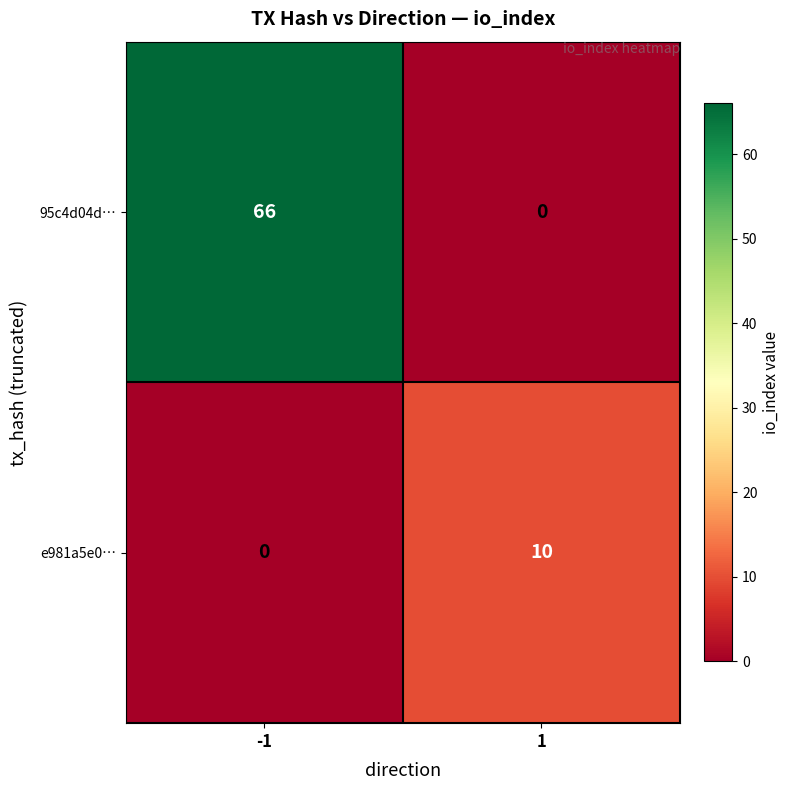

Rank the categories by 95c4d04d… value from highest to lowest.

-1, 1